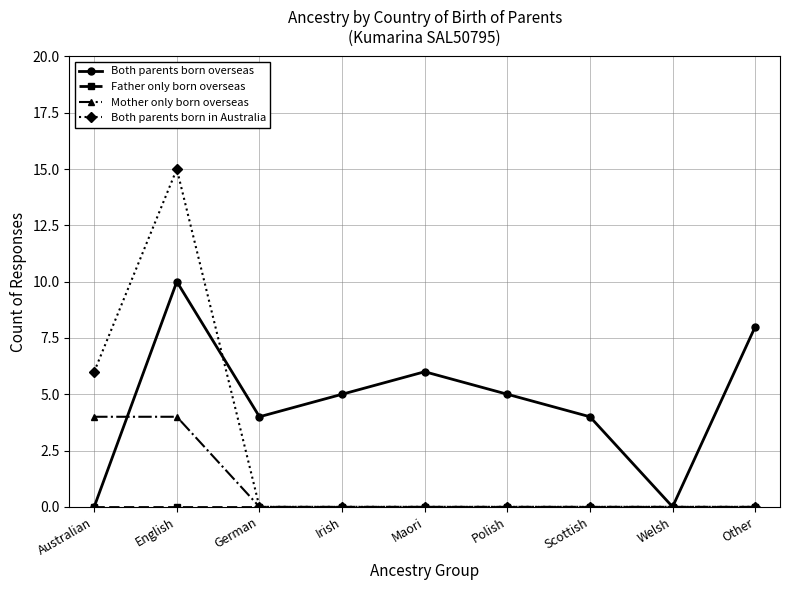

Is it true that Both parents born overseas equals 8 at Polish?

False